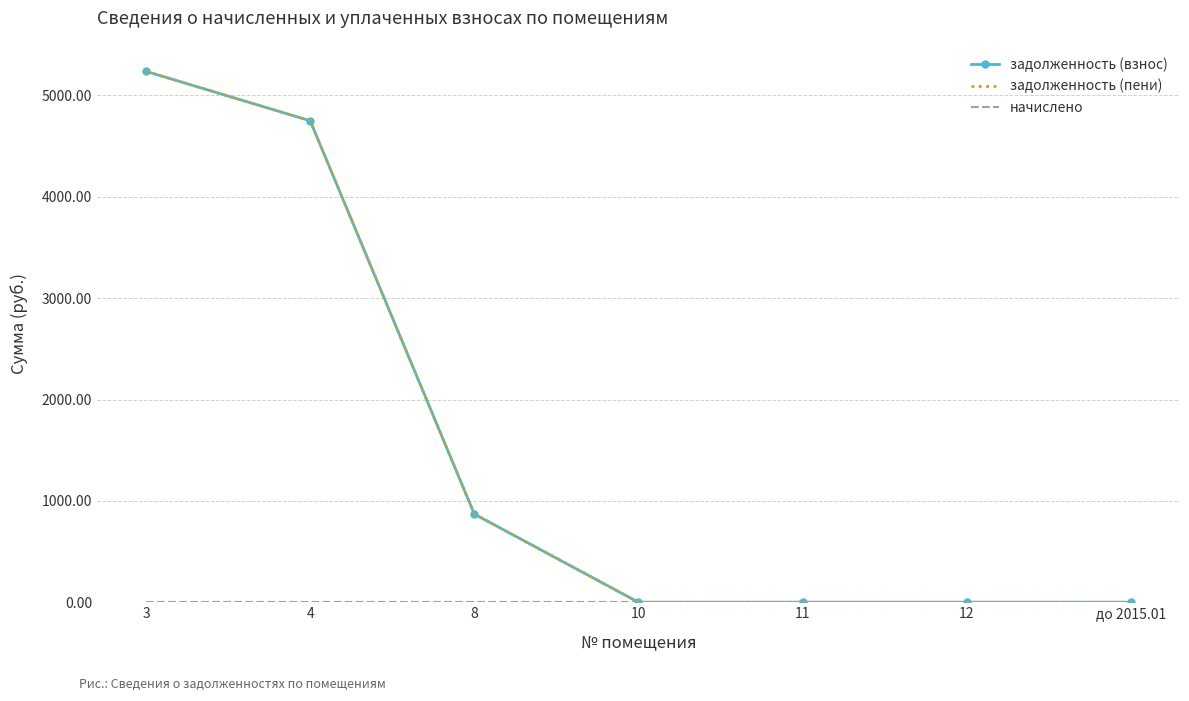

What is the label of the 3rd point from the left?

8